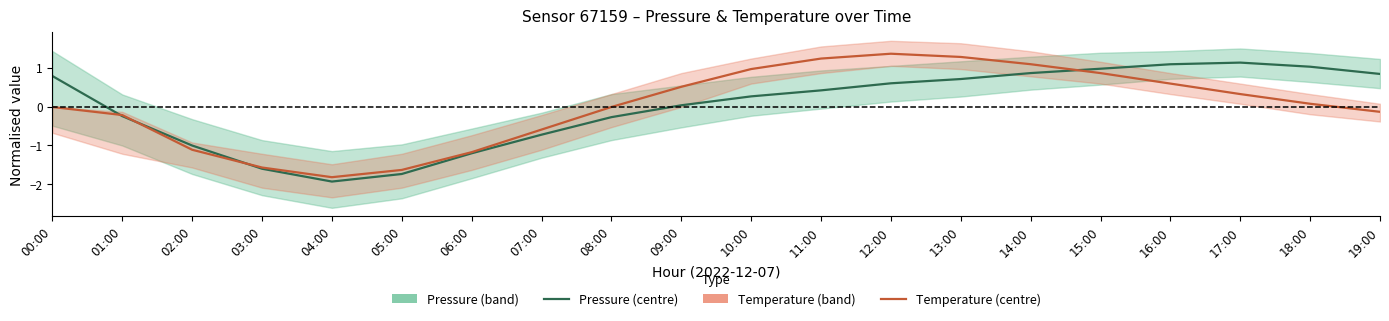

Which category has the highest value in the pressure series?

17:00